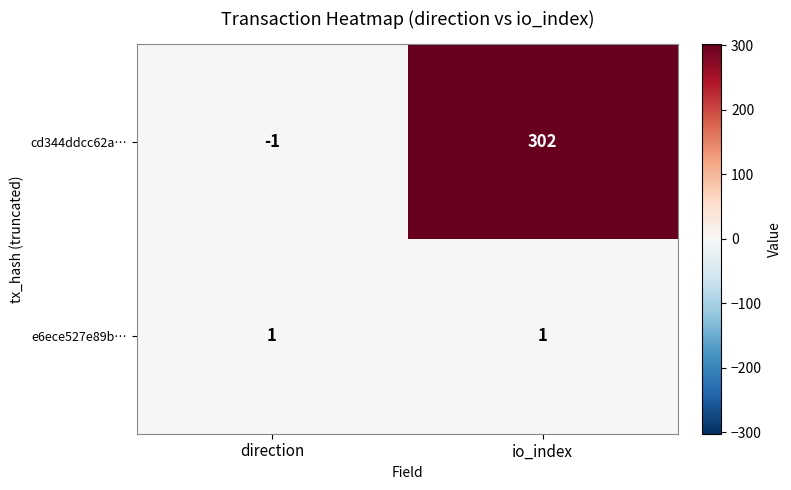

Rank the series by their average value, from highest to lowest.

cd344ddcc62a…, e6ece527e89b…